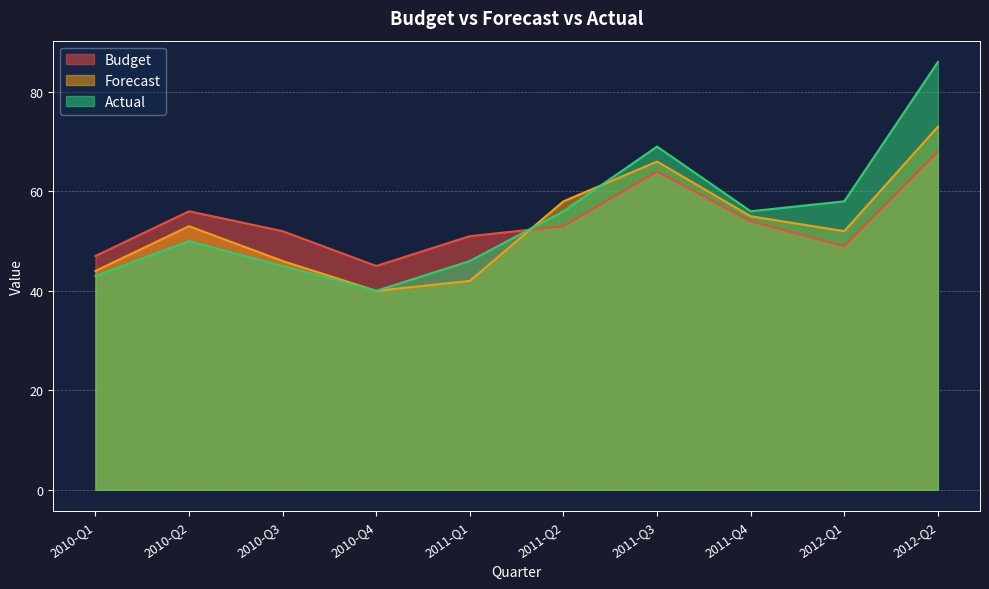

What is the average value of the Actual series?

55